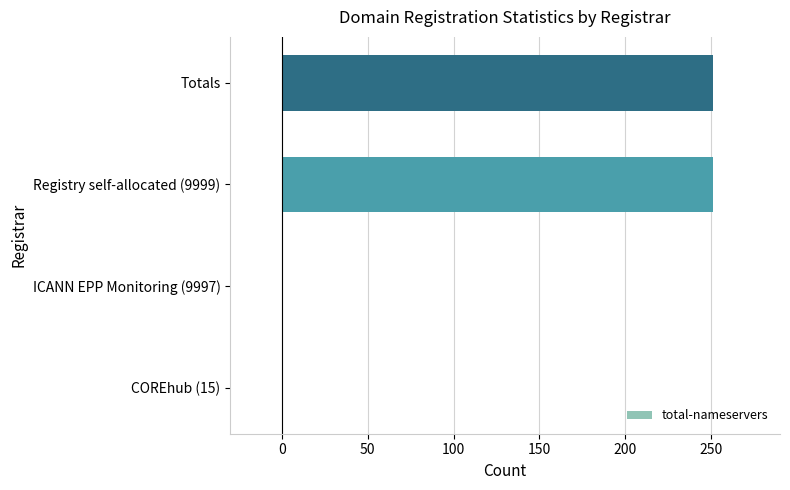

How many categories are shown in the chart?

4